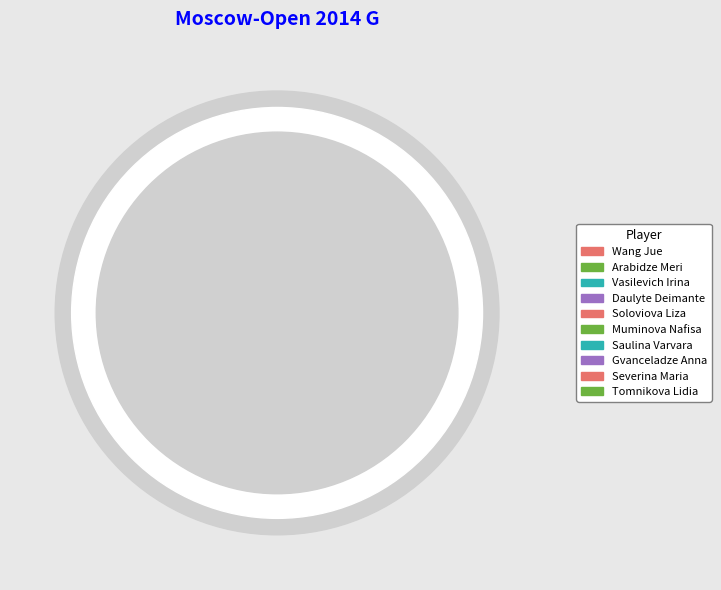

How many slices are in this pie chart?

10